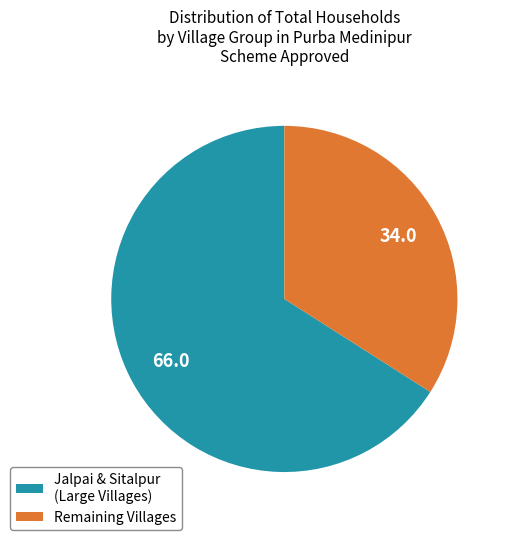

The Remaining Villages slice represents 26% of the pie. True or false?

False